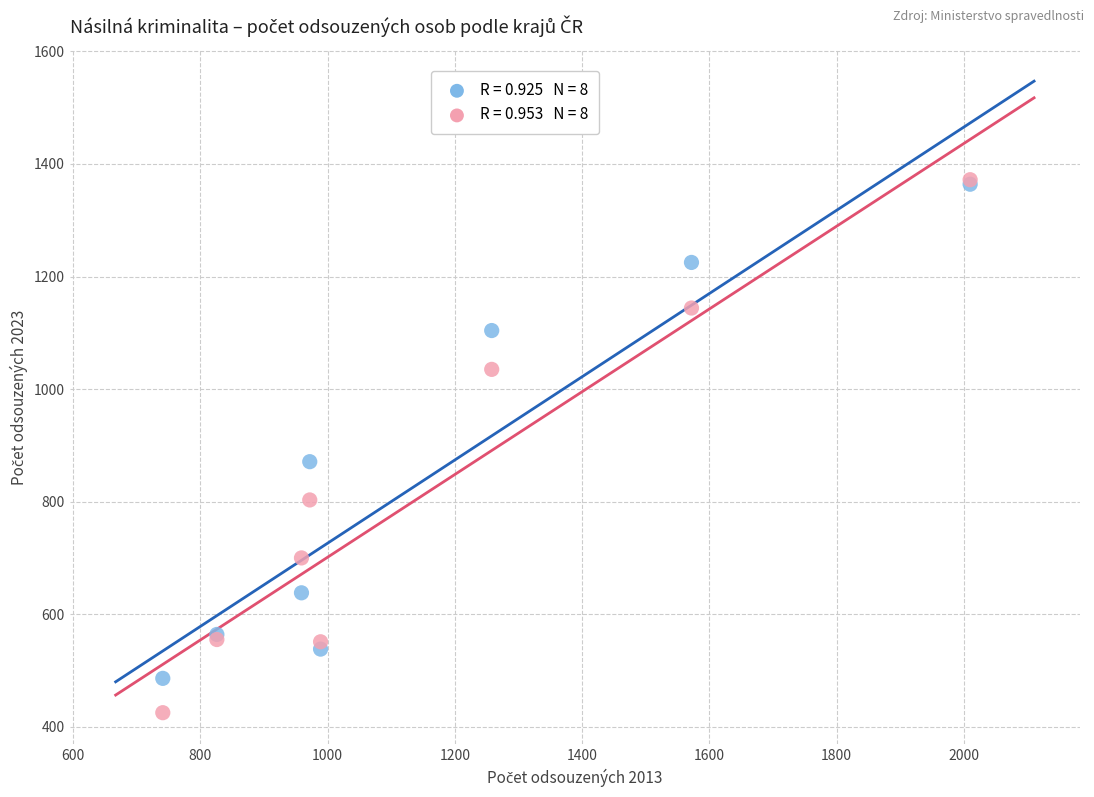

Across all series, what Y value is closest to 898?

871